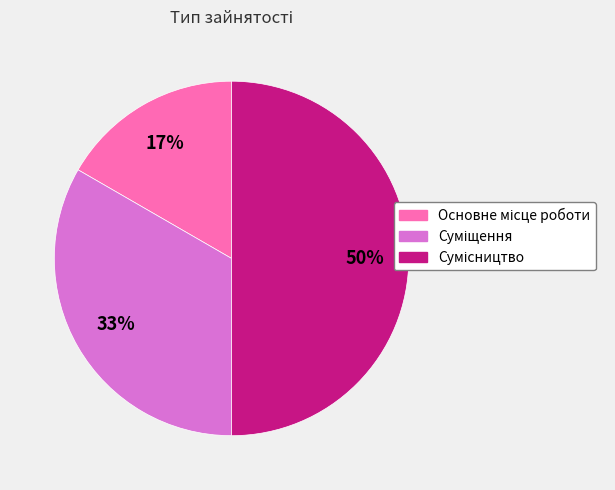

To the nearest percent, what is the difference between the largest and smallest slice percentages?

33%